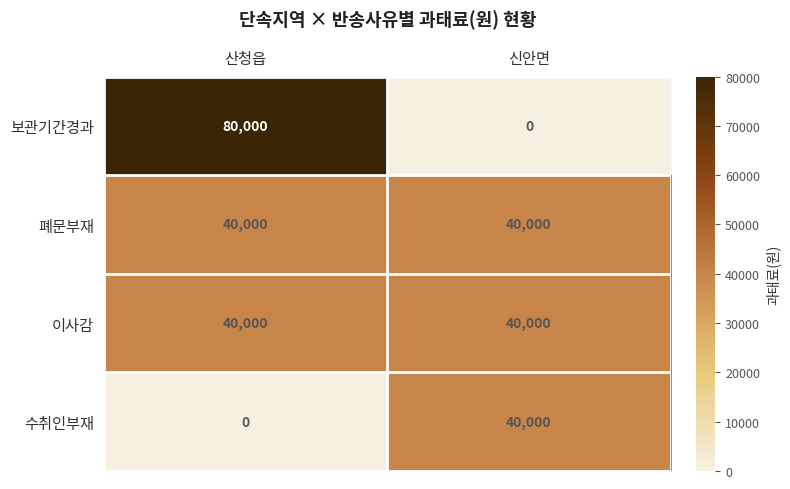

What is the total value across all series at 신안면?

120000